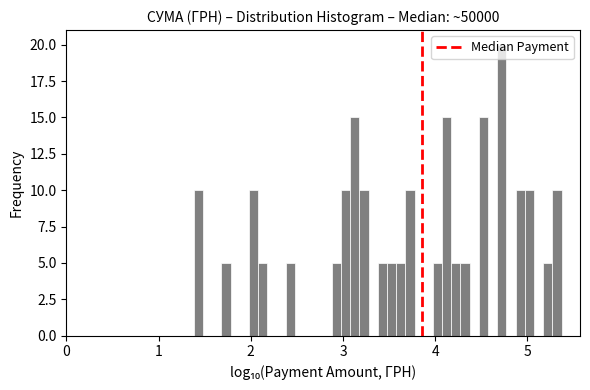

Around what value on the x-axis is the tallest bar? Give the approximate position of its centre, as read against the axis.

4.7